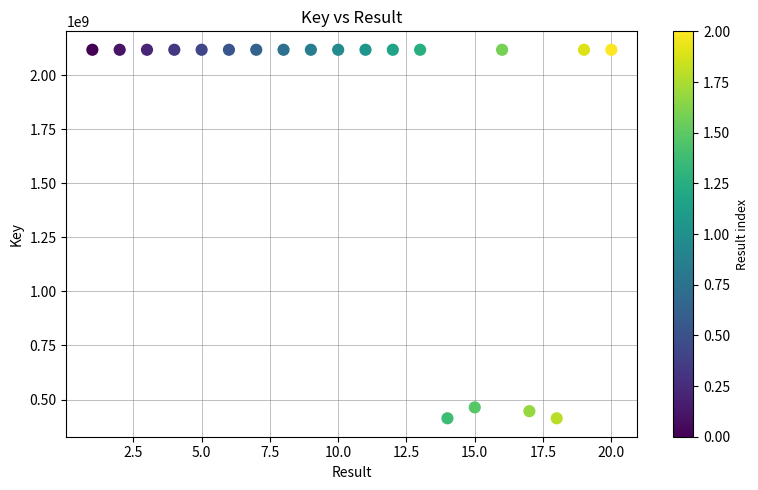

What is the range of Y values (max minus min)?

1704692260